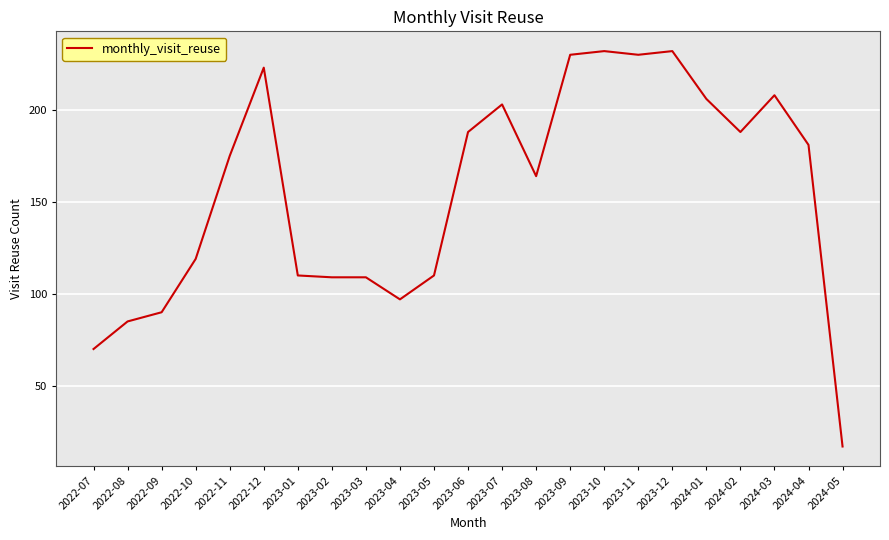

At which label is the value closest to 124?

2022-10